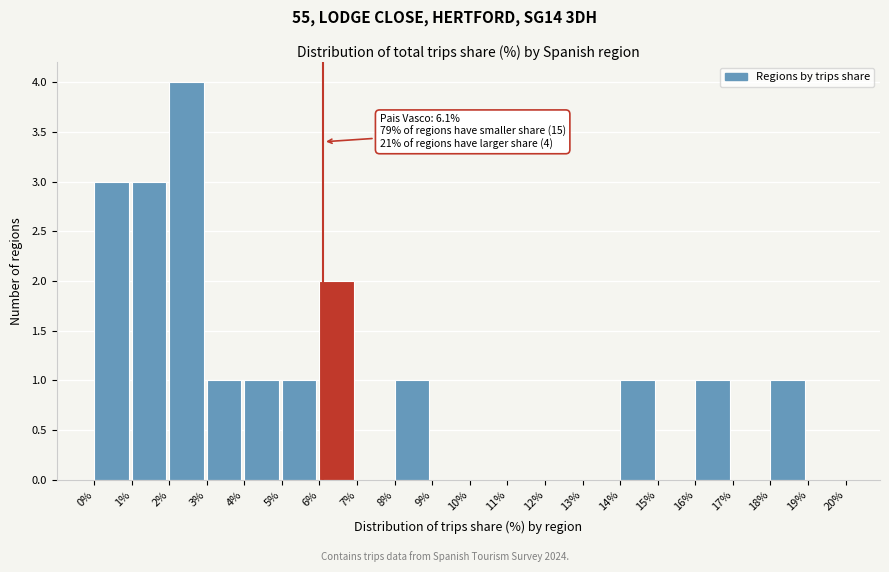

Over which range of the x-axis is the bar tallest?

2% to 3%